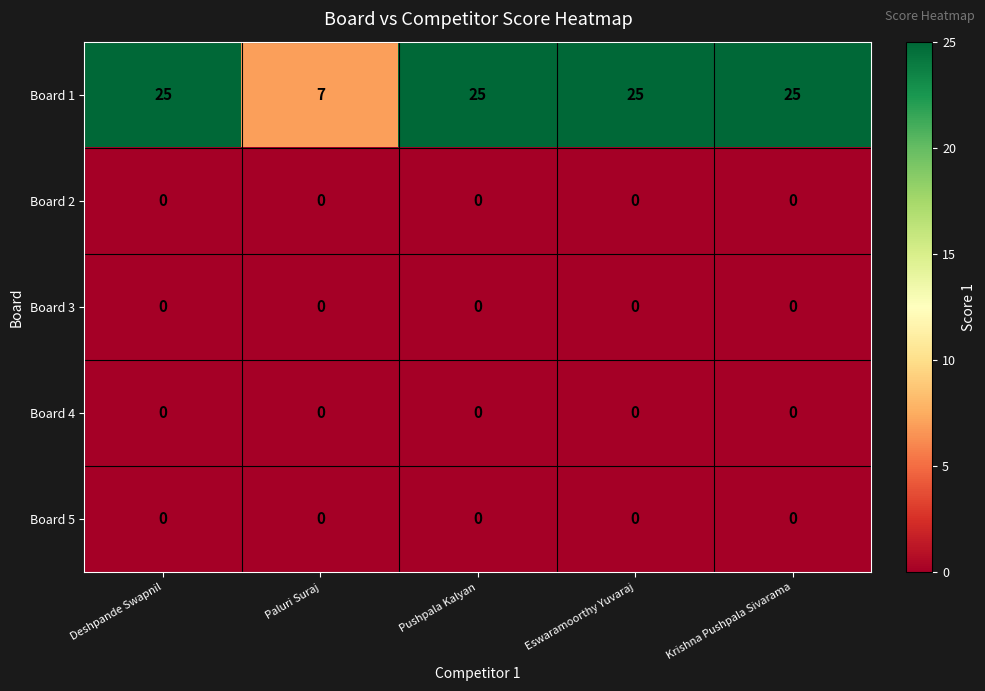

How many distinct data groups are displayed?

5